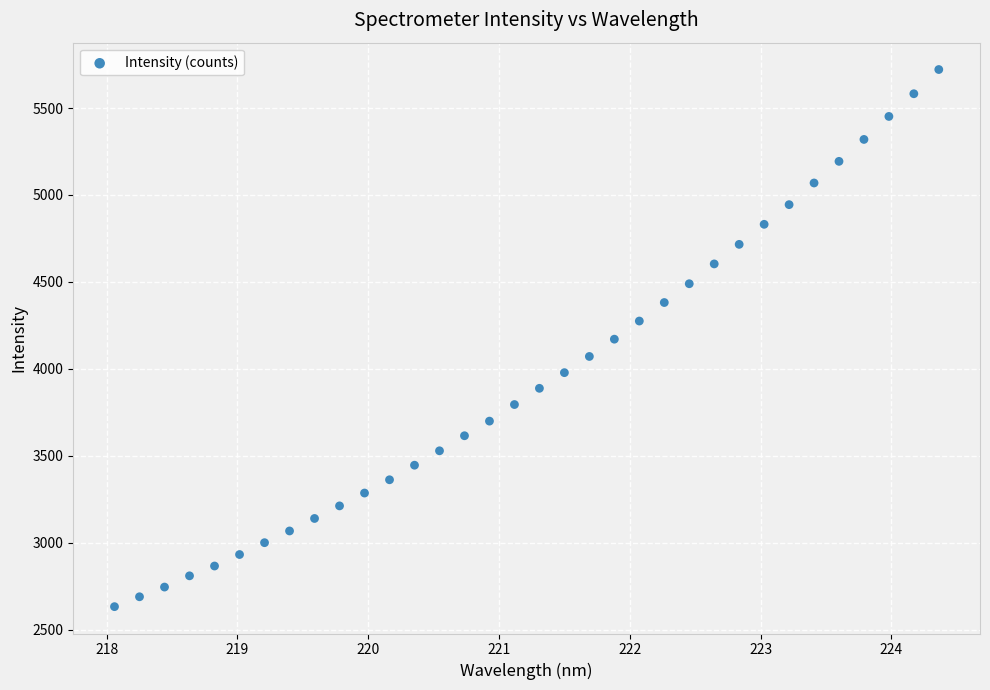

What is the range of Y values (max minus min)?

3088.3